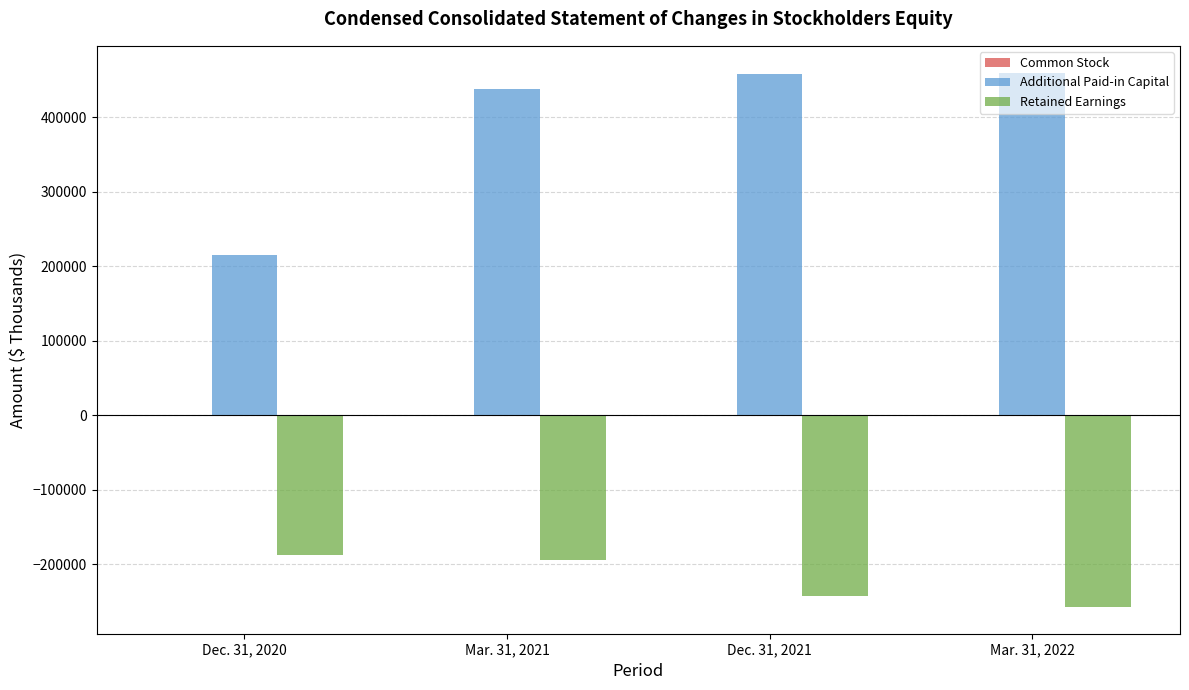

True or false: Additional Paid-in Capital has a value of 458046 at Dec. 31, 2021.

True